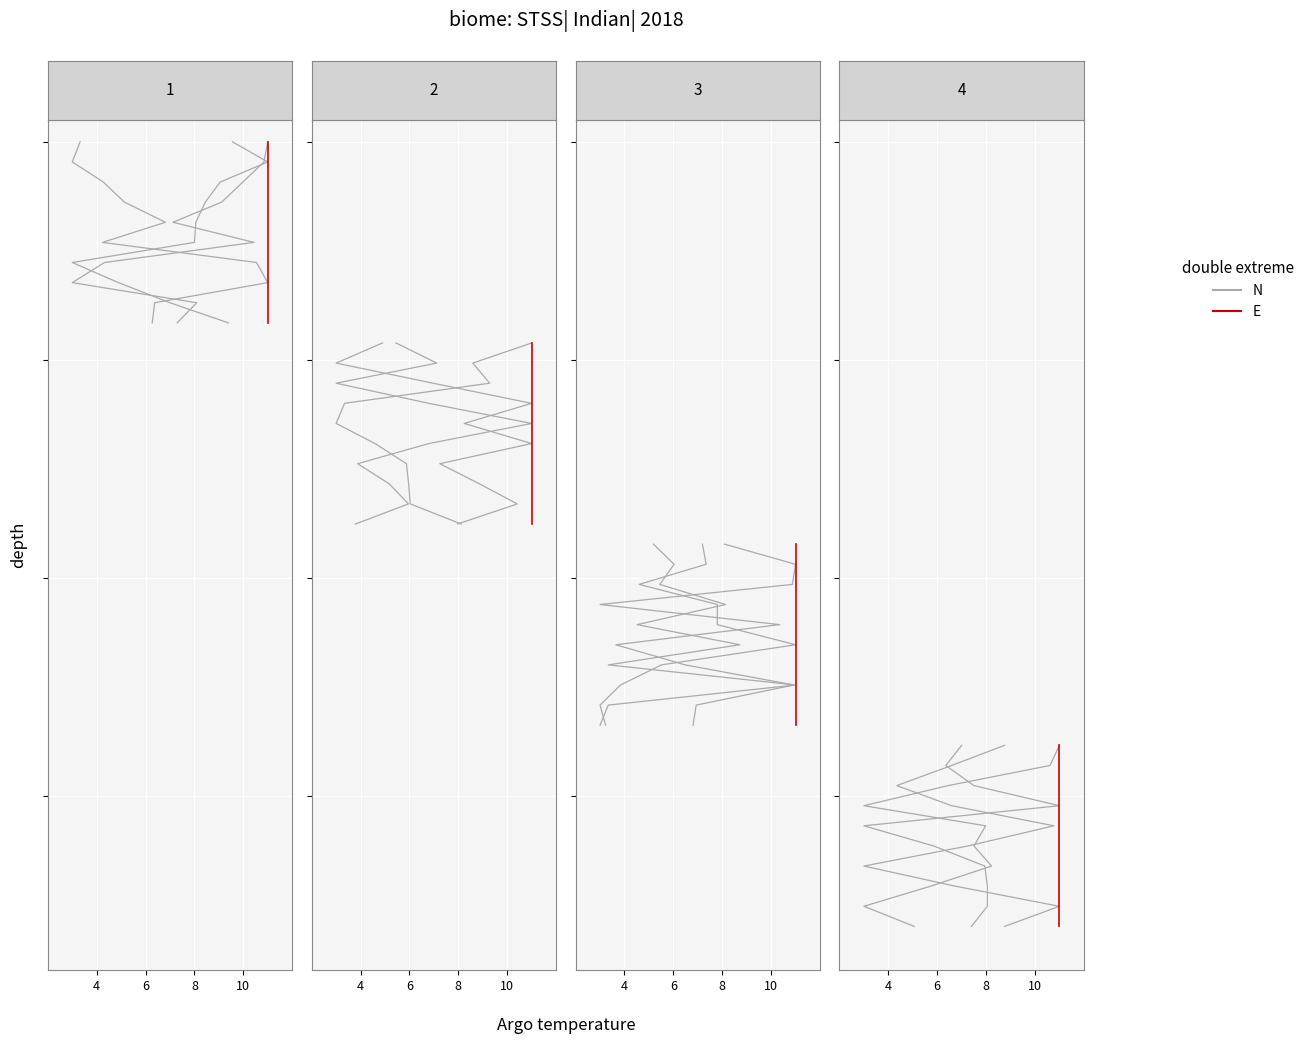

Which category has the lowest value in the E series?

4